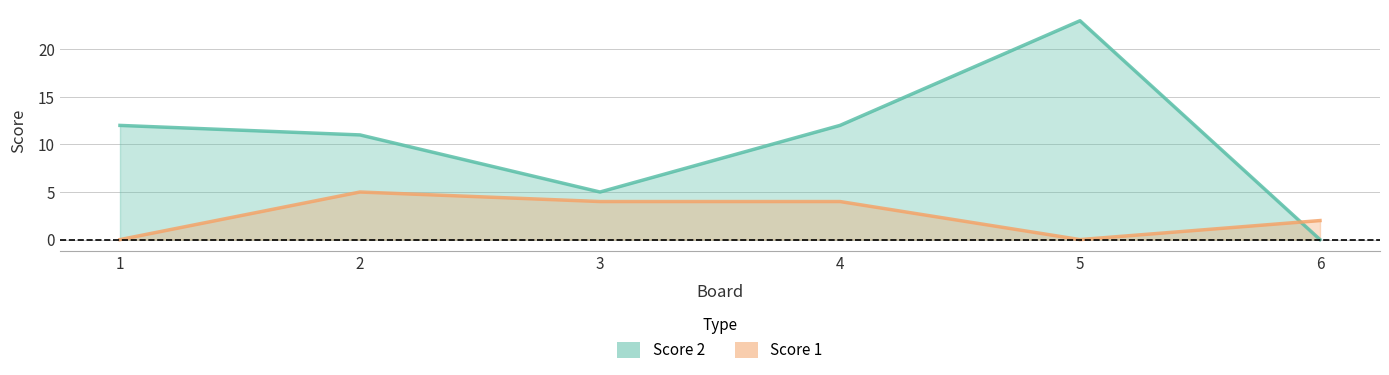

Reading left to right, extract all data points from this chart.

Score 1: 1=0	2=5	3=4	4=4	5=0	6=2
Score 2: 1=12	2=11	3=5	4=12	5=23	6=0